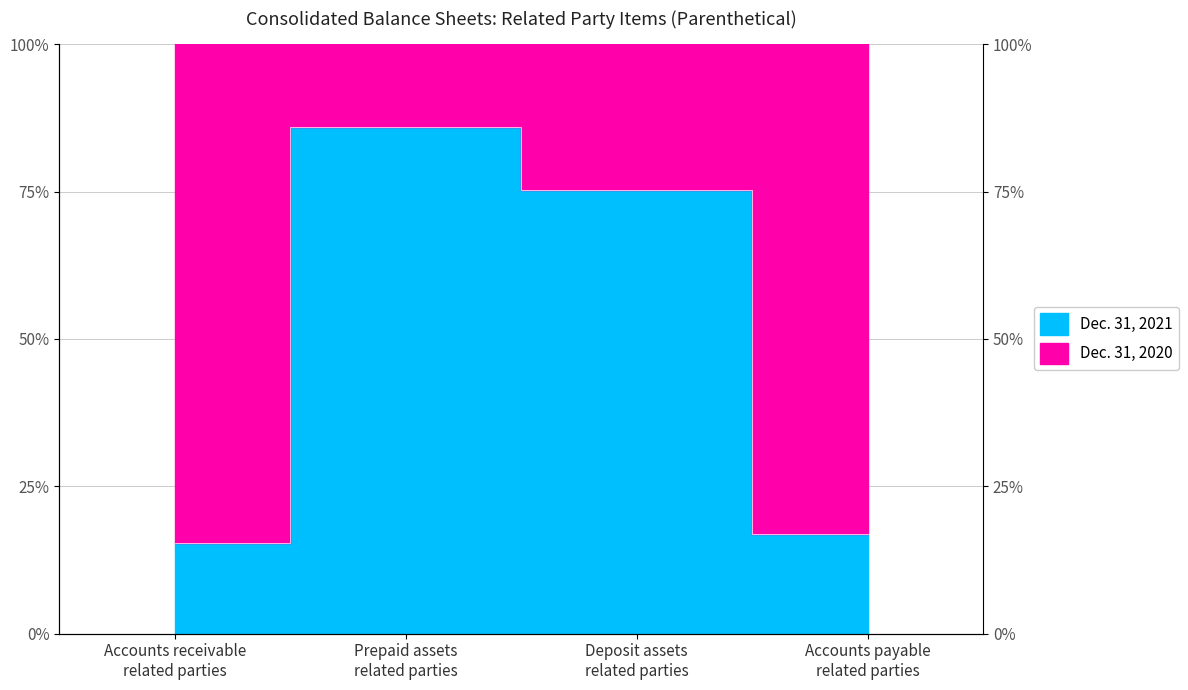

What is the sum of all values?

1.9